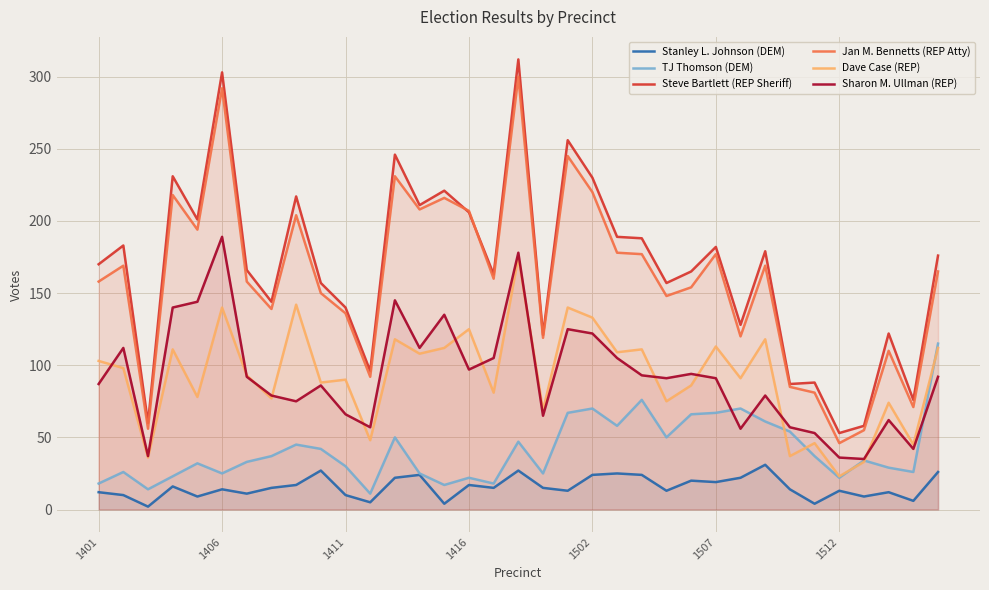

Which series has the largest total across all categories?

Steve Bartlett (REP Sheriff)